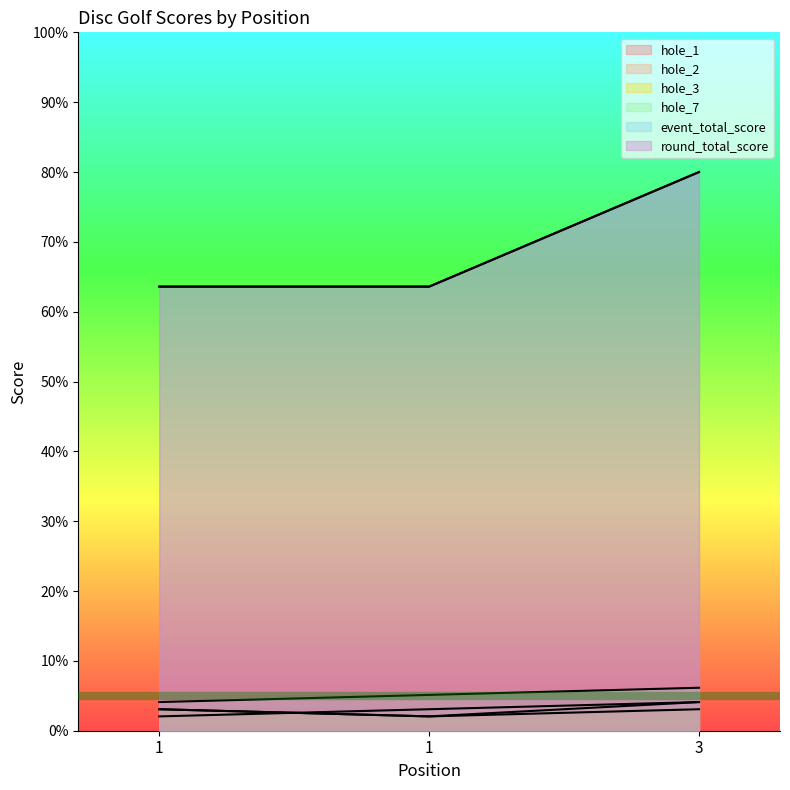

What is the greatest value displayed?

80.0